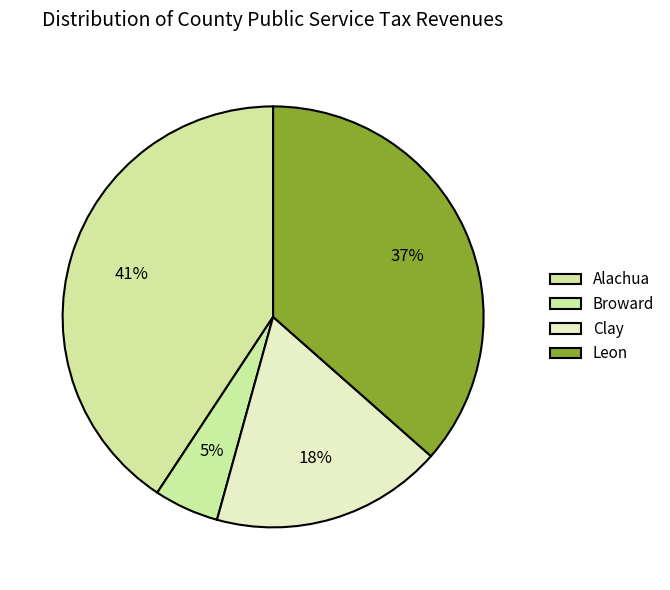

How many slices are in this pie chart?

4